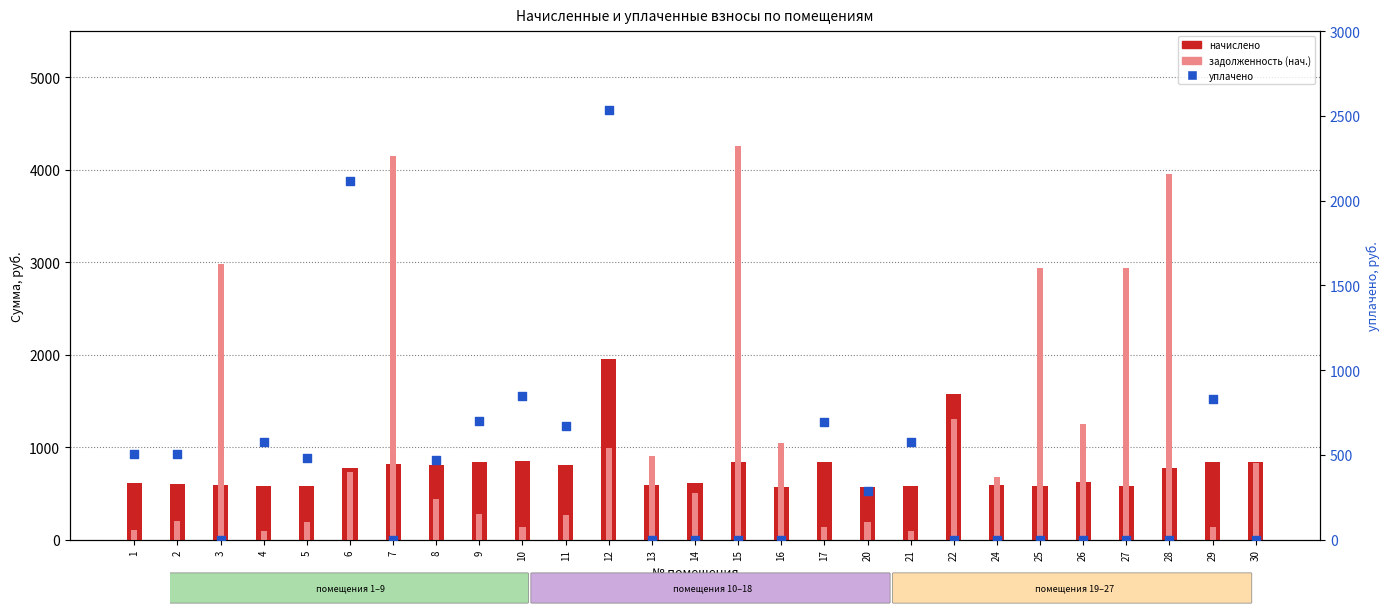

Which series has the widest spread of Y values?

задолженность (нач.)